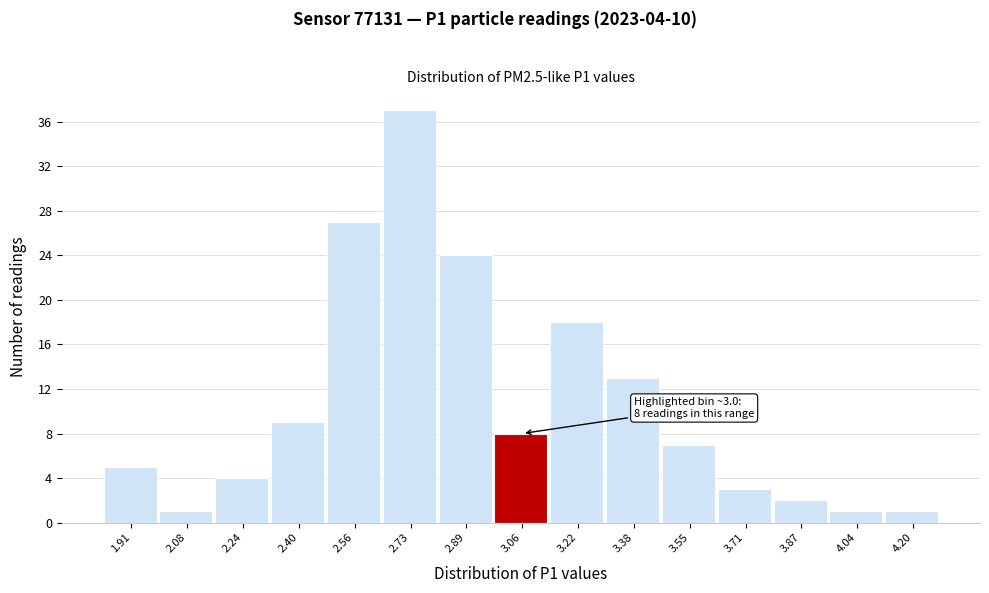

Which range on the x-axis has the tallest bar?

2.64 to 2.82